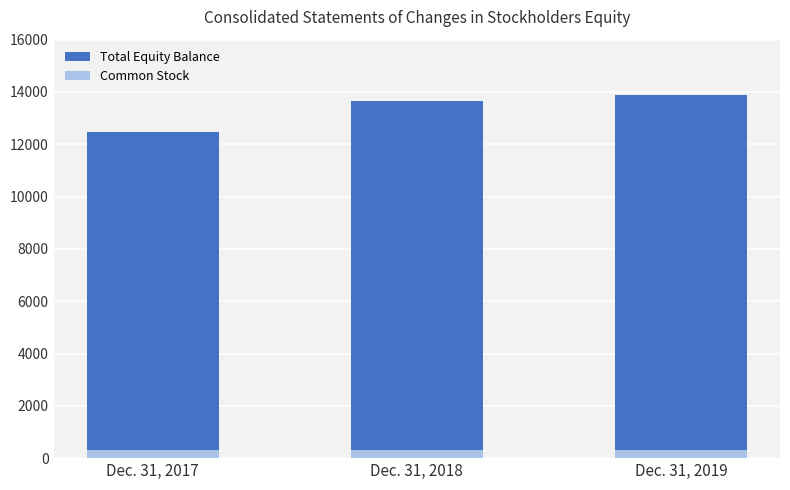

True or false: Common Stock has a value of 294 at Dec. 31, 2018.

True